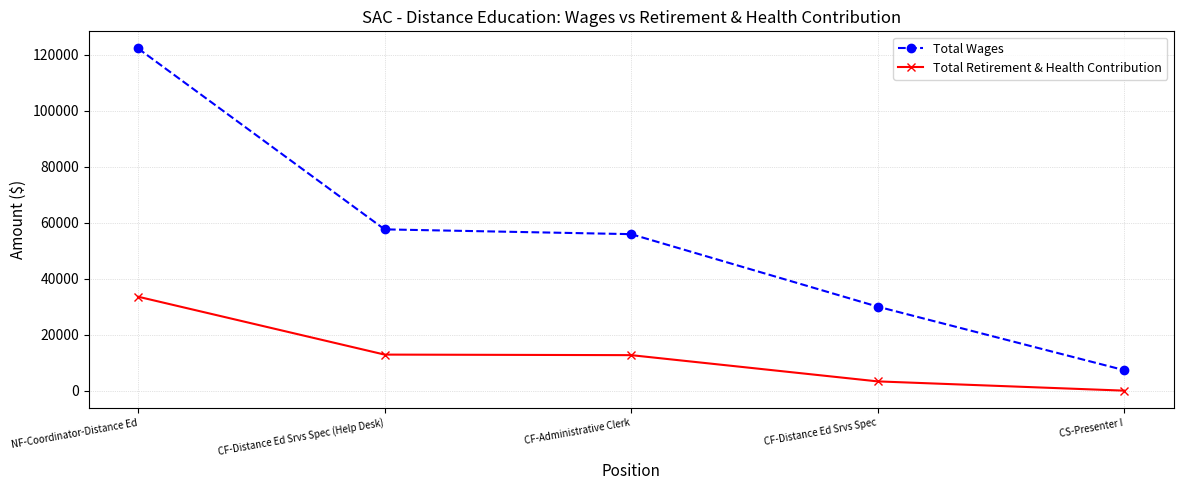

What is the sum of all Total Wages values?

273074